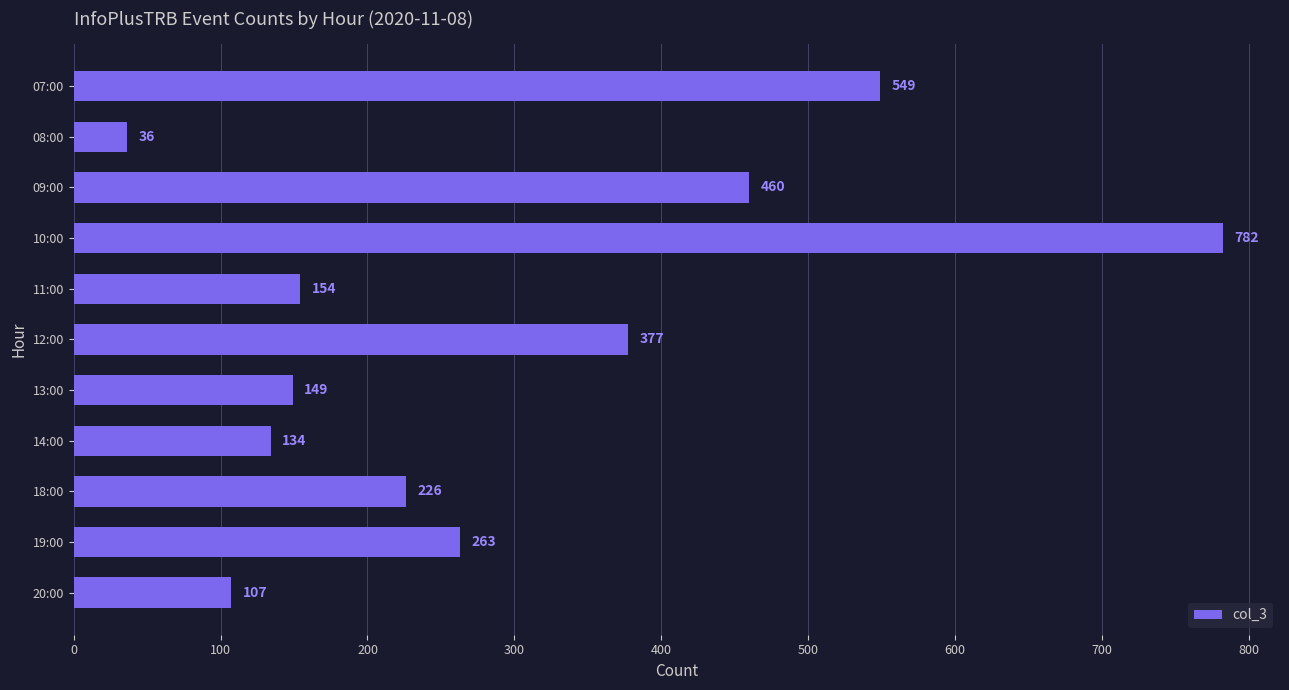

Which label corresponds to the smallest value in the chart?

08:00